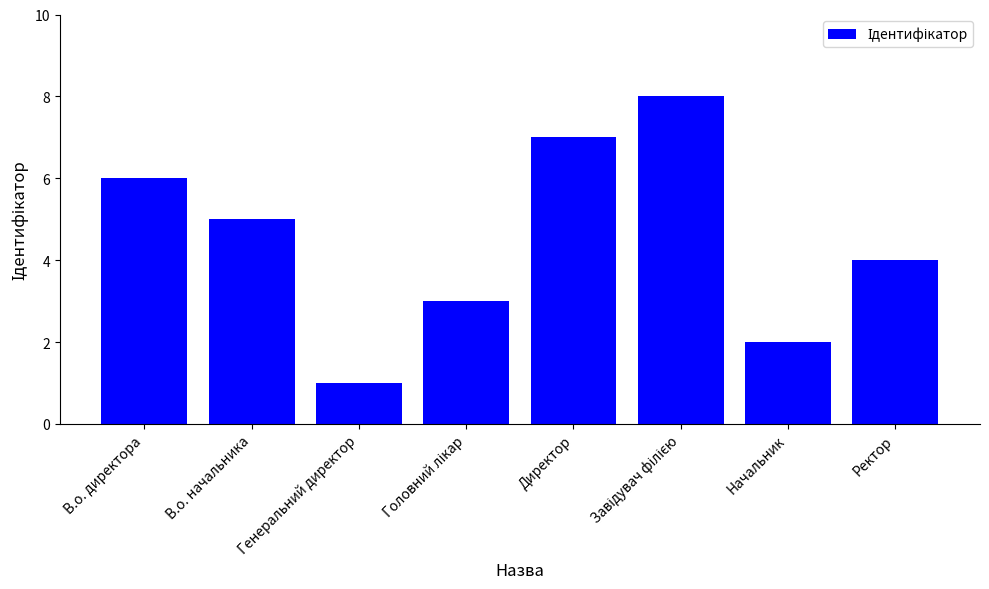

Reading left to right, extract all data points from this chart.

6	5	1	3	7	8	2	4